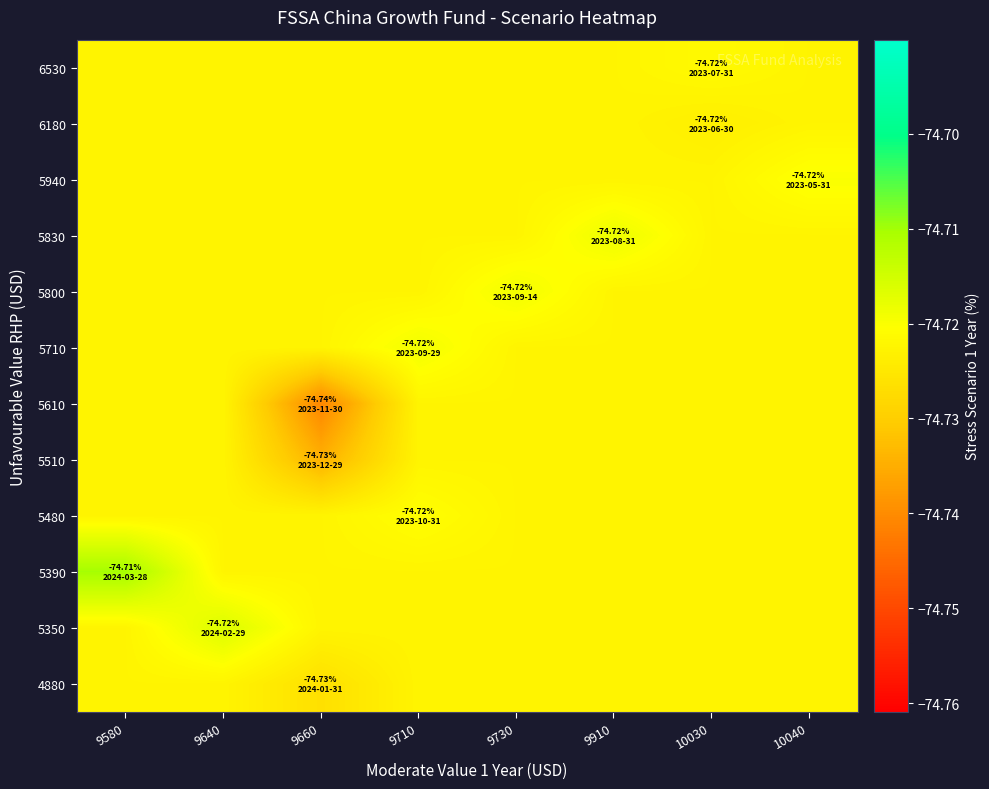

Reading left to right, what are all the values shown in this chart?

6530: 9580=-74.7	9640=-74.7	9660=-74.7	9710=-74.7	9730=-74.7	9910=-74.7	10030=-74.7	10040=-74.7
6180: 9580=-74.7	9640=-74.7	9660=-74.7	9710=-74.7	9730=-74.7	9910=-74.7	10030=-74.7	10040=-74.7
5940: 9580=-74.7	9640=-74.7	9660=-74.7	9710=-74.7	9730=-74.7	9910=-74.7	10030=-74.7	10040=-74.7
5830: 9580=-74.7	9640=-74.7	9660=-74.7	9710=-74.7	9730=-74.7	9910=-74.7	10030=-74.7	10040=-74.7
5800: 9580=-74.7	9640=-74.7	9660=-74.7	9710=-74.7	9730=-74.7	9910=-74.7	10030=-74.7	10040=-74.7
5710: 9580=-74.7	9640=-74.7	9660=-74.7	9710=-74.7	9730=-74.7	9910=-74.7	10030=-74.7	10040=-74.7
5610: 9580=-74.7	9640=-74.7	9660=-74.7	9710=-74.7	9730=-74.7	9910=-74.7	10030=-74.7	10040=-74.7
5510: 9580=-74.7	9640=-74.7	9660=-74.7	9710=-74.7	9730=-74.7	9910=-74.7	10030=-74.7	10040=-74.7
5480: 9580=-74.7	9640=-74.7	9660=-74.7	9710=-74.7	9730=-74.7	9910=-74.7	10030=-74.7	10040=-74.7
5390: 9580=-74.7	9640=-74.7	9660=-74.7	9710=-74.7	9730=-74.7	9910=-74.7	10030=-74.7	10040=-74.7
5350: 9580=-74.7	9640=-74.7	9660=-74.7	9710=-74.7	9730=-74.7	9910=-74.7	10030=-74.7	10040=-74.7
4880: 9580=-74.7	9640=-74.7	9660=-74.7	9710=-74.7	9730=-74.7	9910=-74.7	10030=-74.7	10040=-74.7